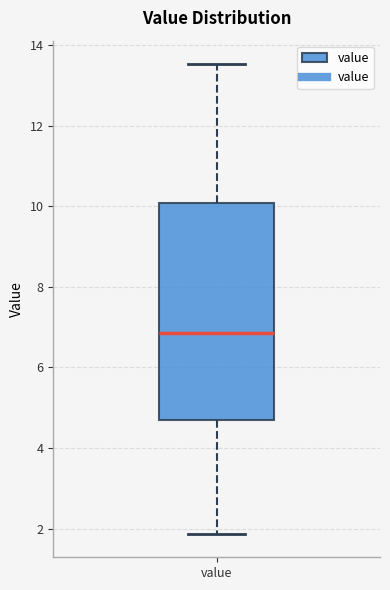

Where is the upper edge of the box for value on the y-axis? The values are not printed on the chart, so give them approximately, as read against the axis.

10.0